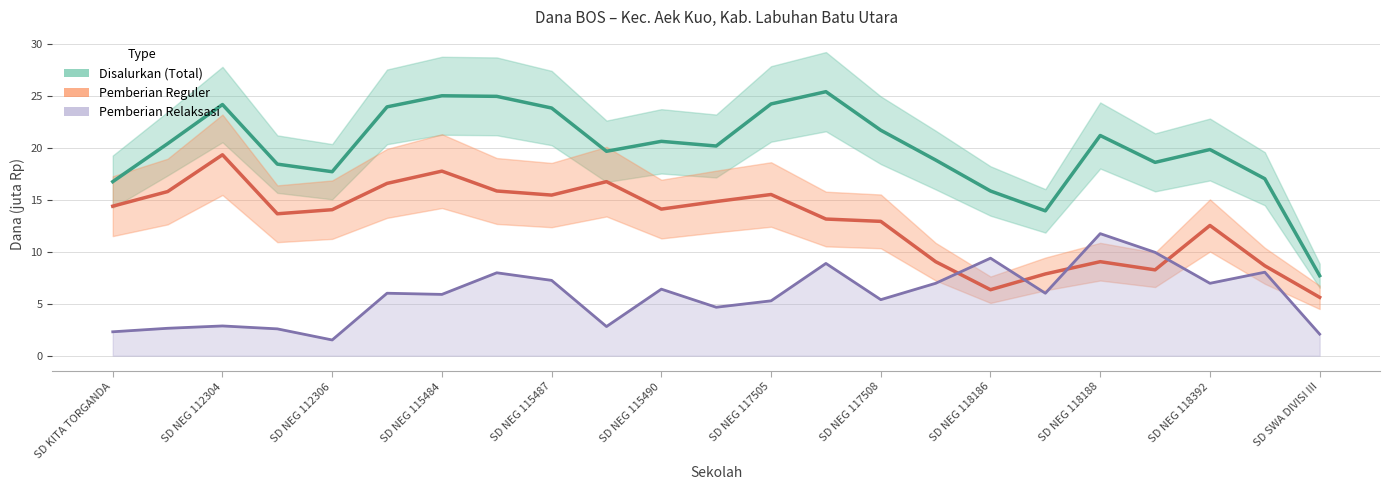

Which has a higher value, SD NEG 112306 or SD SWA DIVISI III?

SD NEG 112306